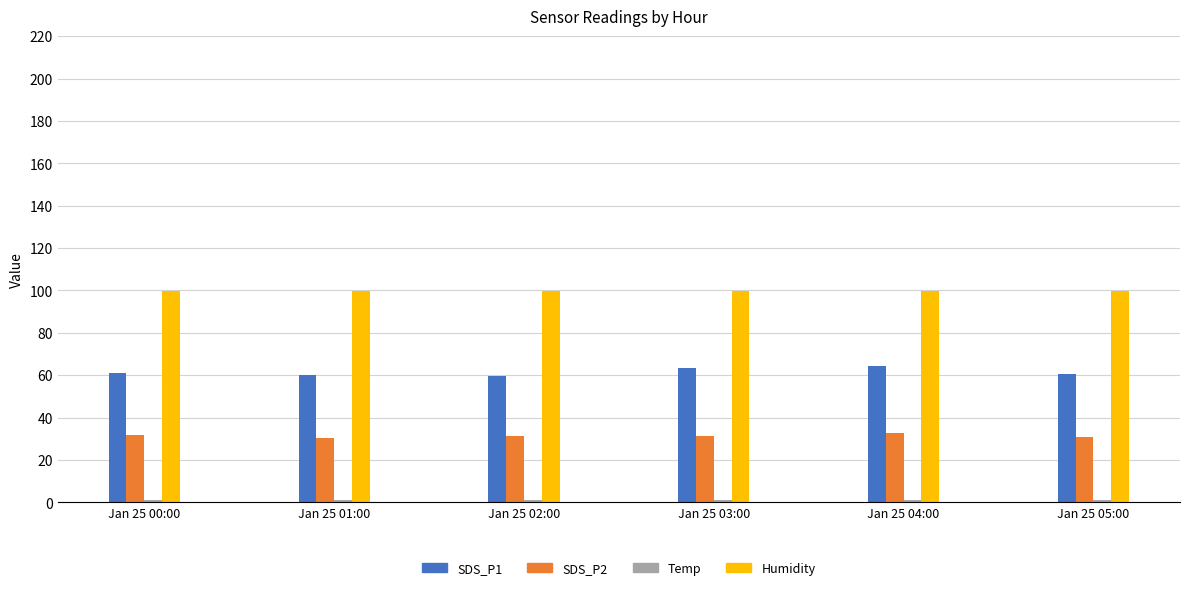

True or false: SDS_P2 has a value of 42.0 at Jan 25 01:00.

False